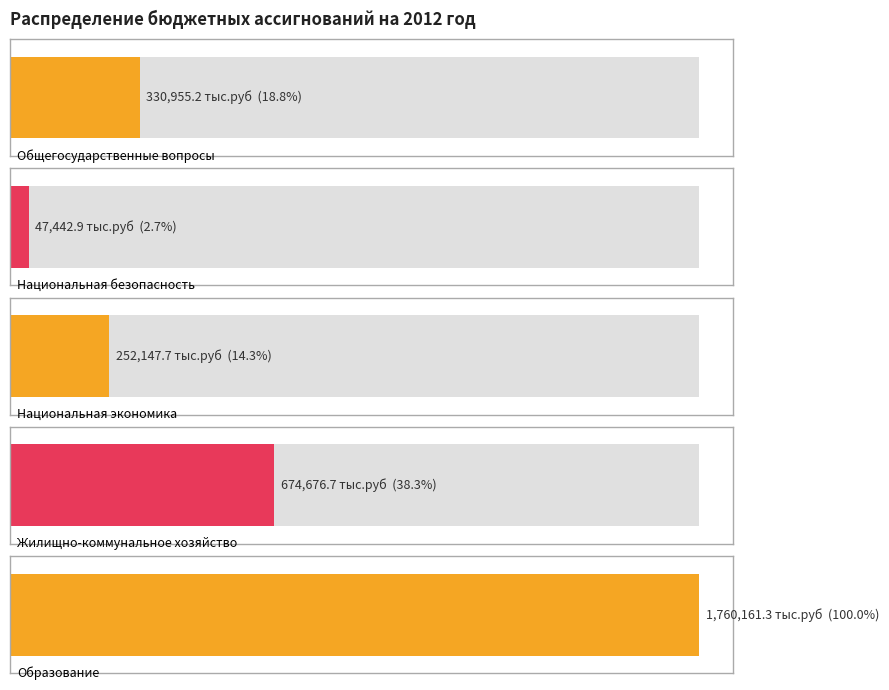

What is the minimum value shown in the chart?

47442.9